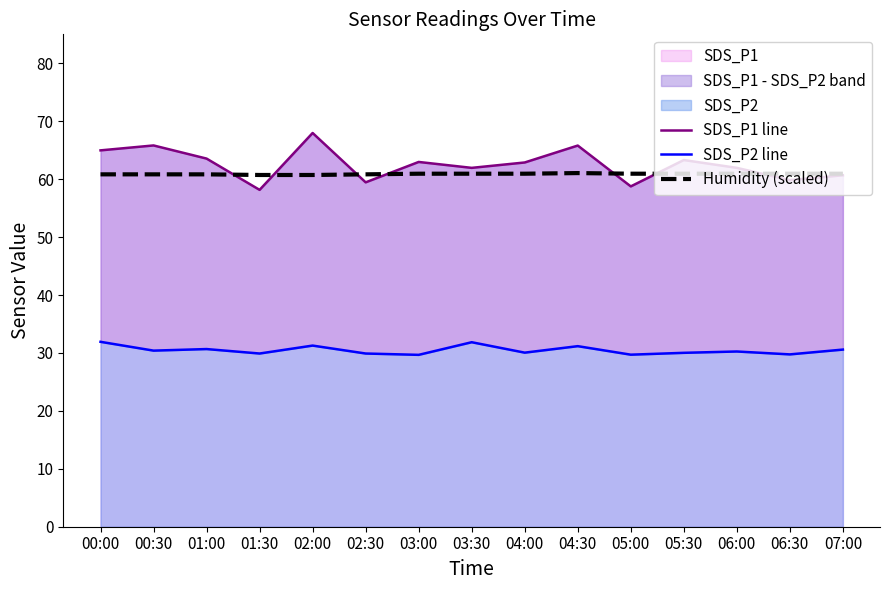

True or false: SDS_P1 line and Humidity (scaled) cross at least once.

True